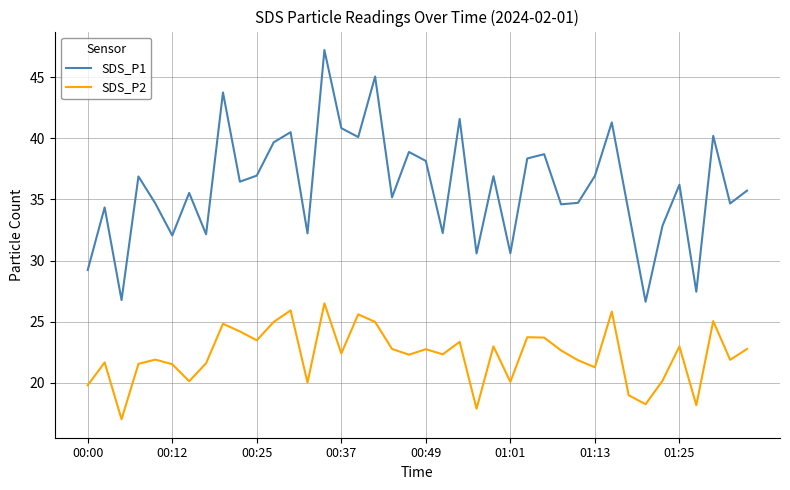

What is the difference between the maximum and minimum values in the SDS_P2 series?

9.5